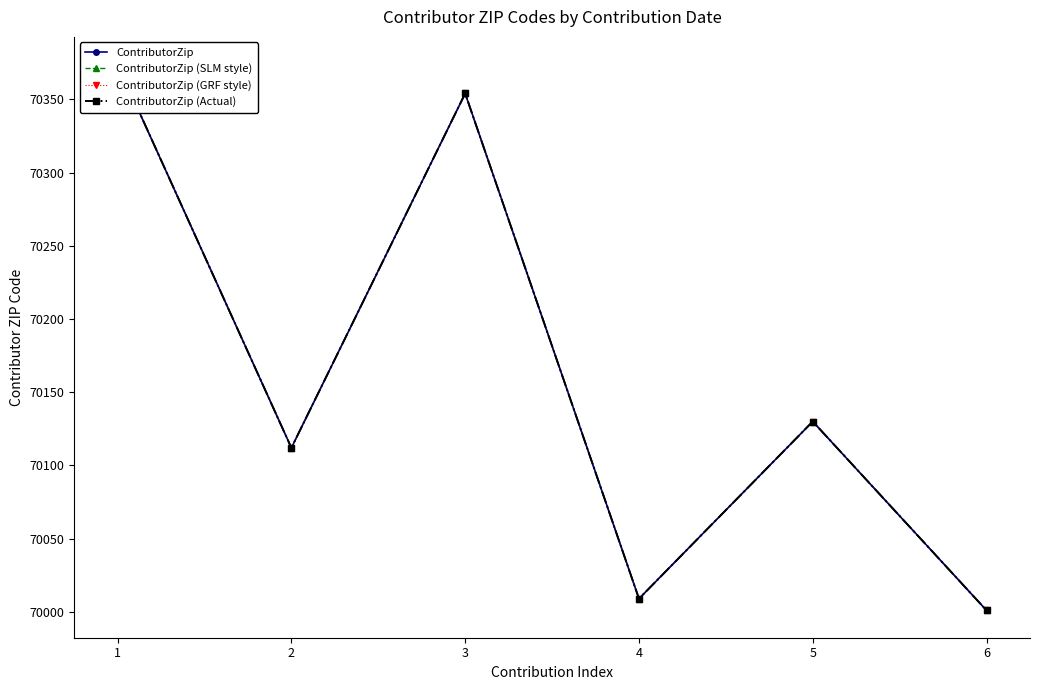

What value does the ContributorZip (GRF style) series have at 4, to the nearest 5?

70010